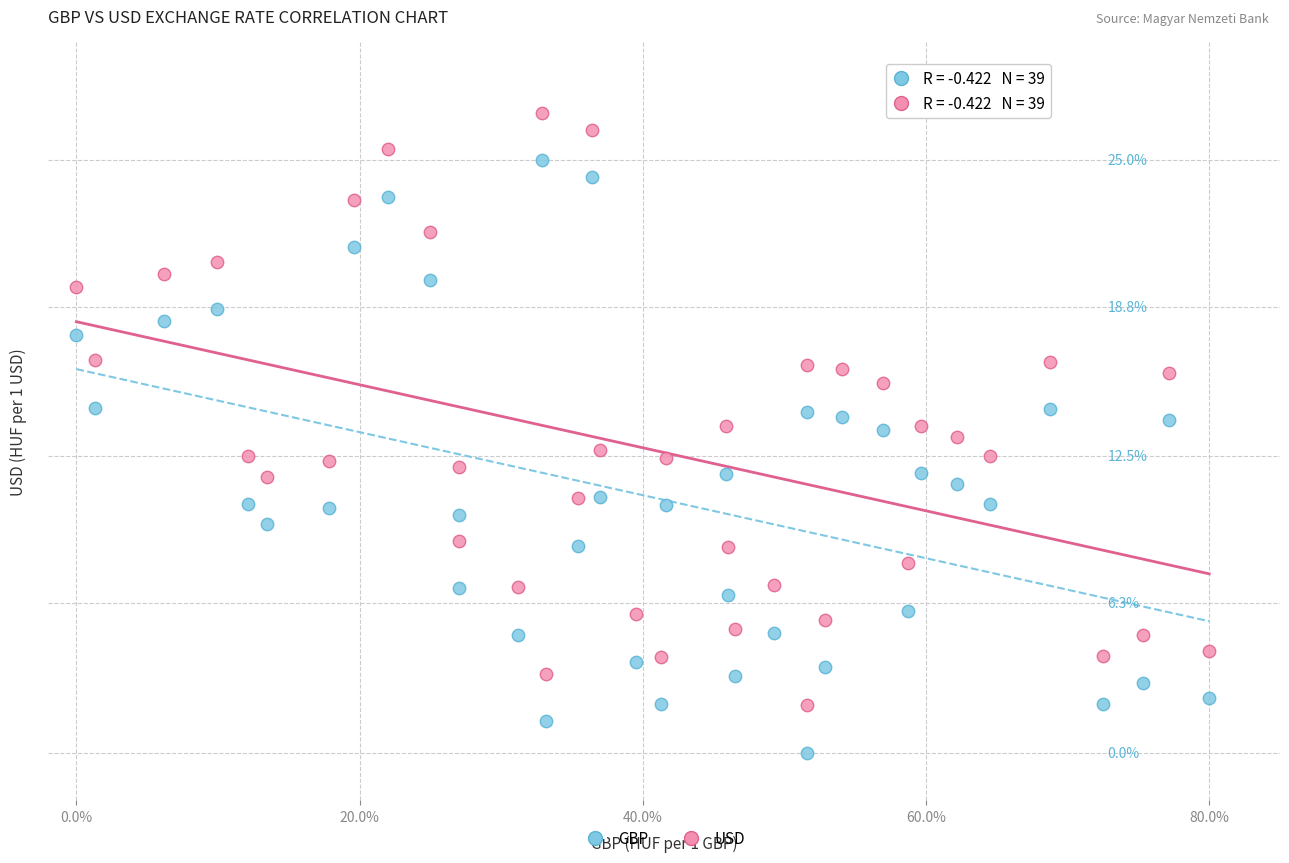

Which series reaches the maximum Y coordinate?

USD